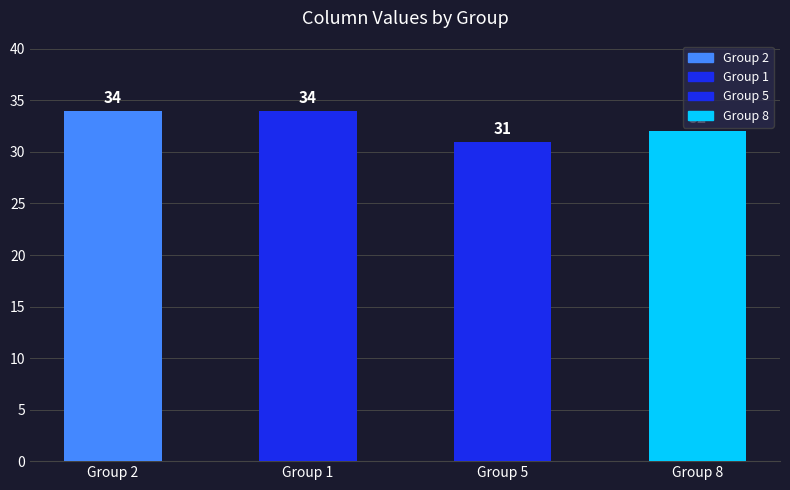

How many bars are there in total?

4